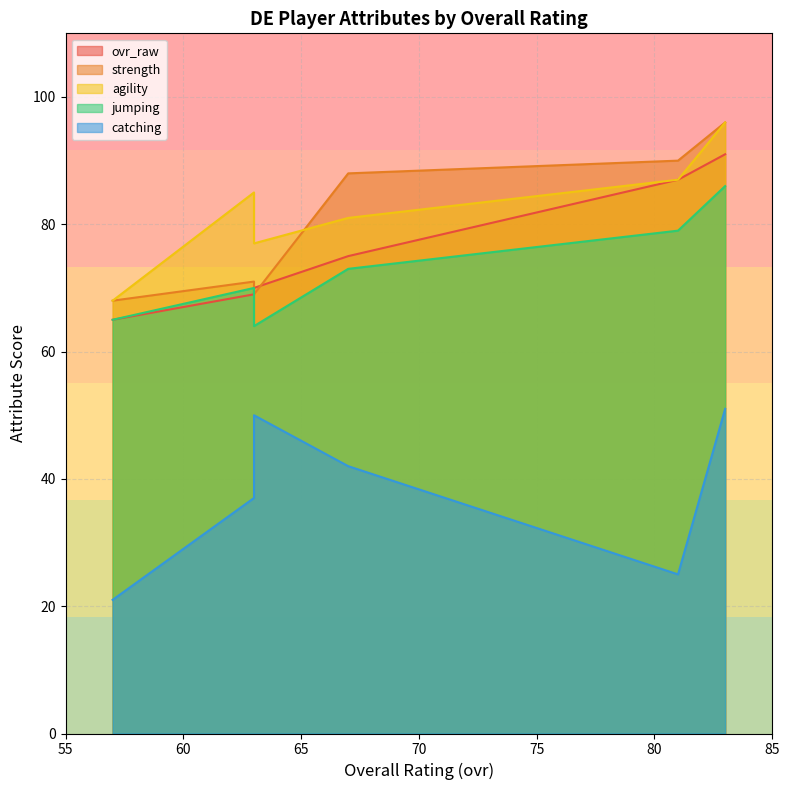

Reading left to right, what are all the values shown in this chart?

ovr_raw: 83=91	81=87	67=75	63=69	63=70	57=65
strength: 83=96	81=90	67=88	63=71	63=69	57=68
agility: 83=96	81=87	67=81	63=85	63=77	57=68
jumping: 83=86	81=79	67=73	63=70	63=64	57=65
catching: 83=51	81=25	67=42	63=37	63=50	57=21